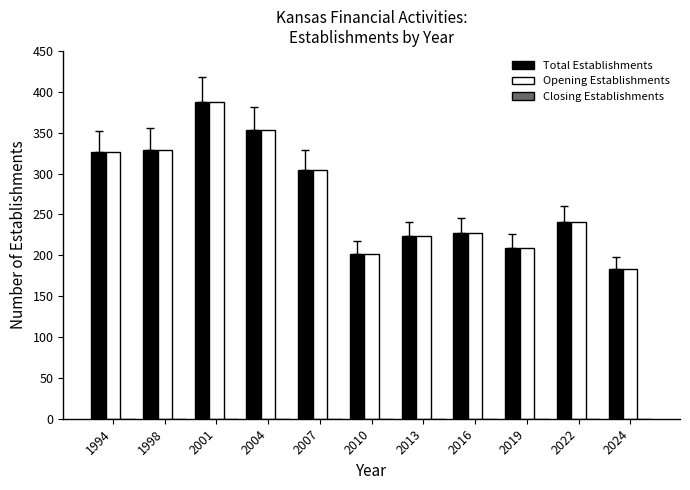

True or false: Total Establishments has a value of 223 at 2013.

True